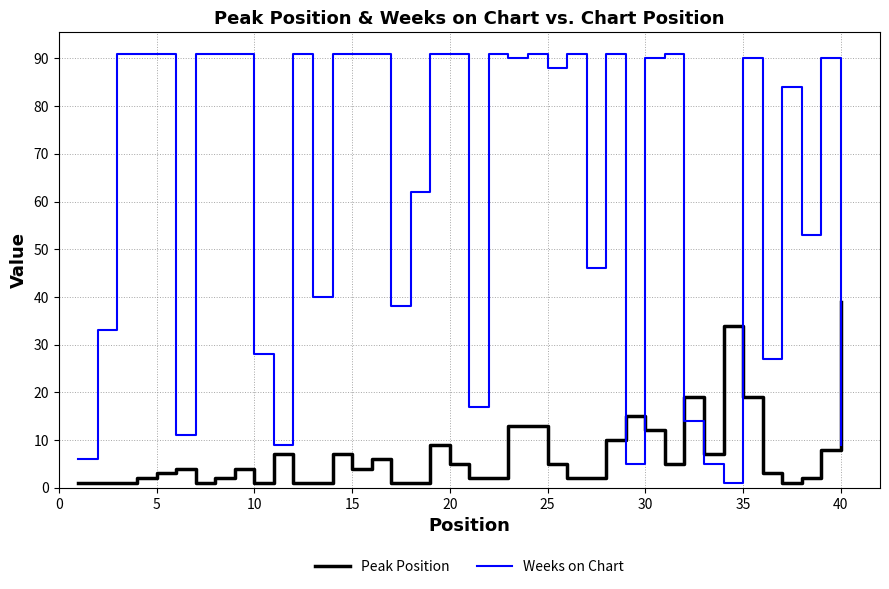

Which series has the largest total across all categories?

Weeks on Chart